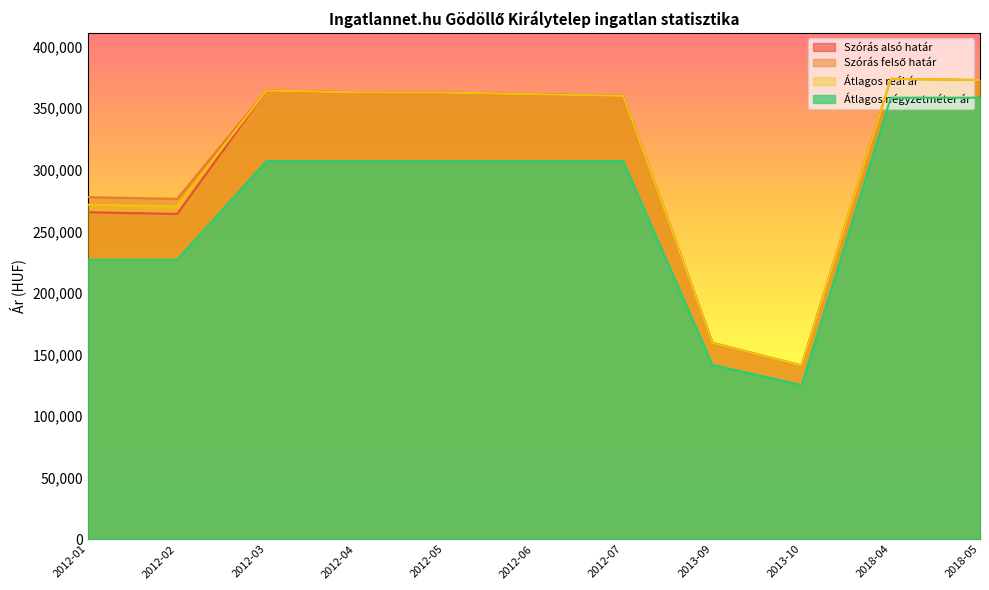

Reading right to left, transcribe all the data shown in this chart.

Szórás alsó határ: 2018-05=372912	2018-04=373878	2013-10=140885	2013-09=159414	2012-07=360072	2012-06=361413	2012-05=362764	2012-04=362958	2012-03=364418	2012-02=264110	2012-01=265499
Szórás felső határ: 2018-05=372912	2018-04=373878	2013-10=140885	2013-09=159414	2012-07=360072	2012-06=361413	2012-05=362764	2012-04=362958	2012-03=364418	2012-02=276392	2012-01=277781
Átlagos reál ár: 2018-05=372912	2018-04=373878	2013-10=140885	2013-09=159414	2012-07=360072	2012-06=361413	2012-05=362764	2012-04=362958	2012-03=364418	2012-02=270251	2012-01=271640
Átlagos négyzetméter ár: 2018-05=358585	2018-04=358585	2013-10=125157	2013-09=141509	2012-07=307017	2012-06=307017	2012-05=307017	2012-04=307017	2012-03=307017	2012-02=226950	2012-01=226950